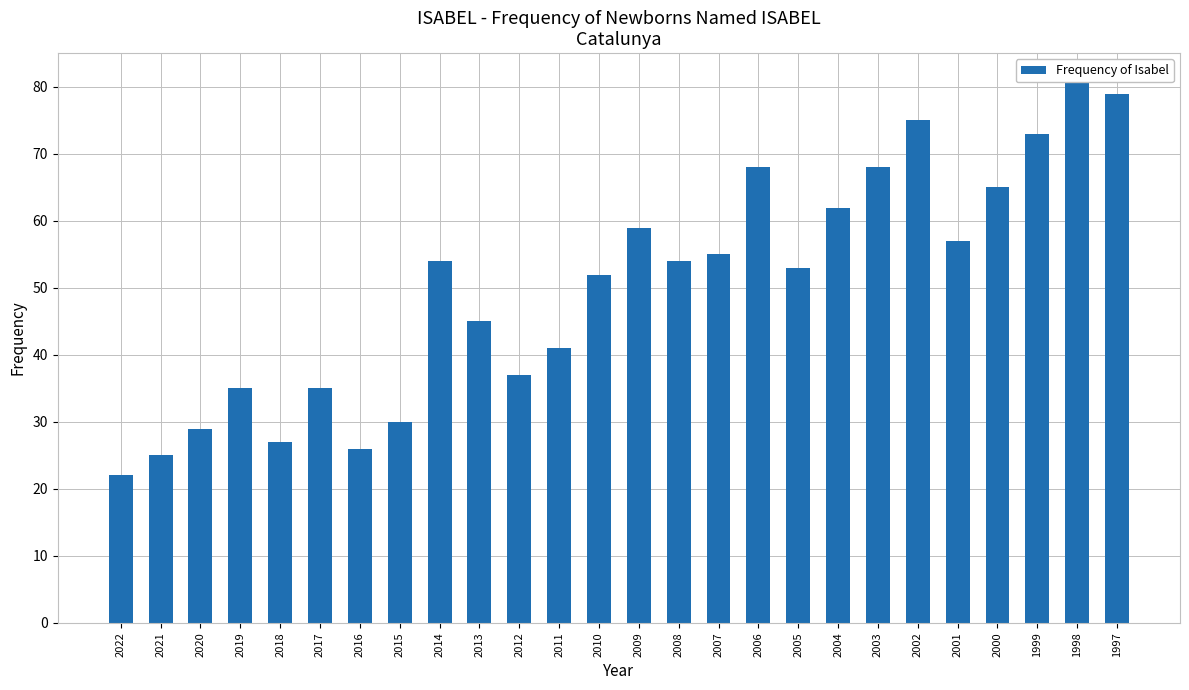

What is the difference between the second highest and second lowest values?

54